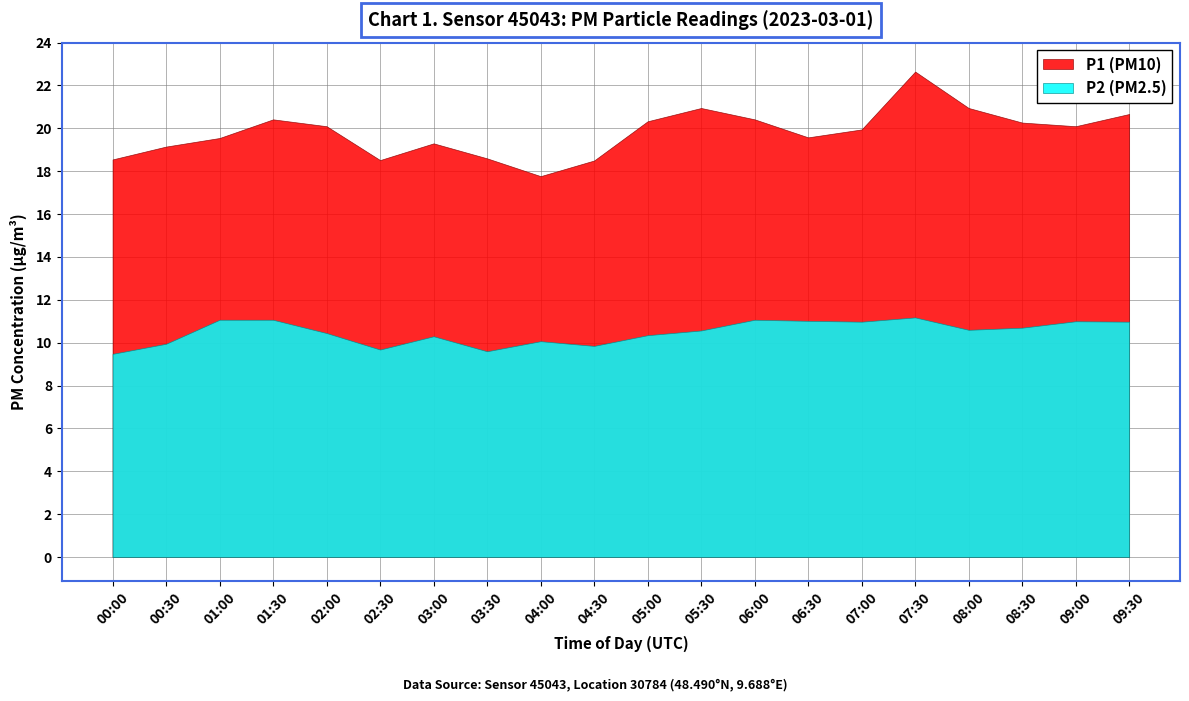

At which category is the sum across all series the highest?

07:30